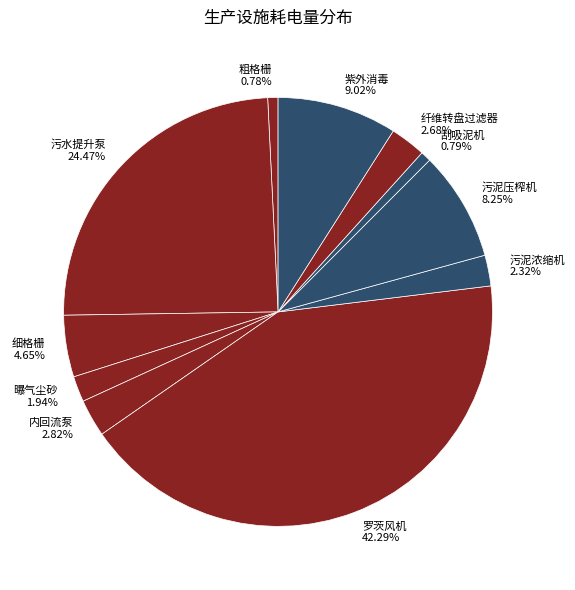

Count the number of slices in the pie.

11